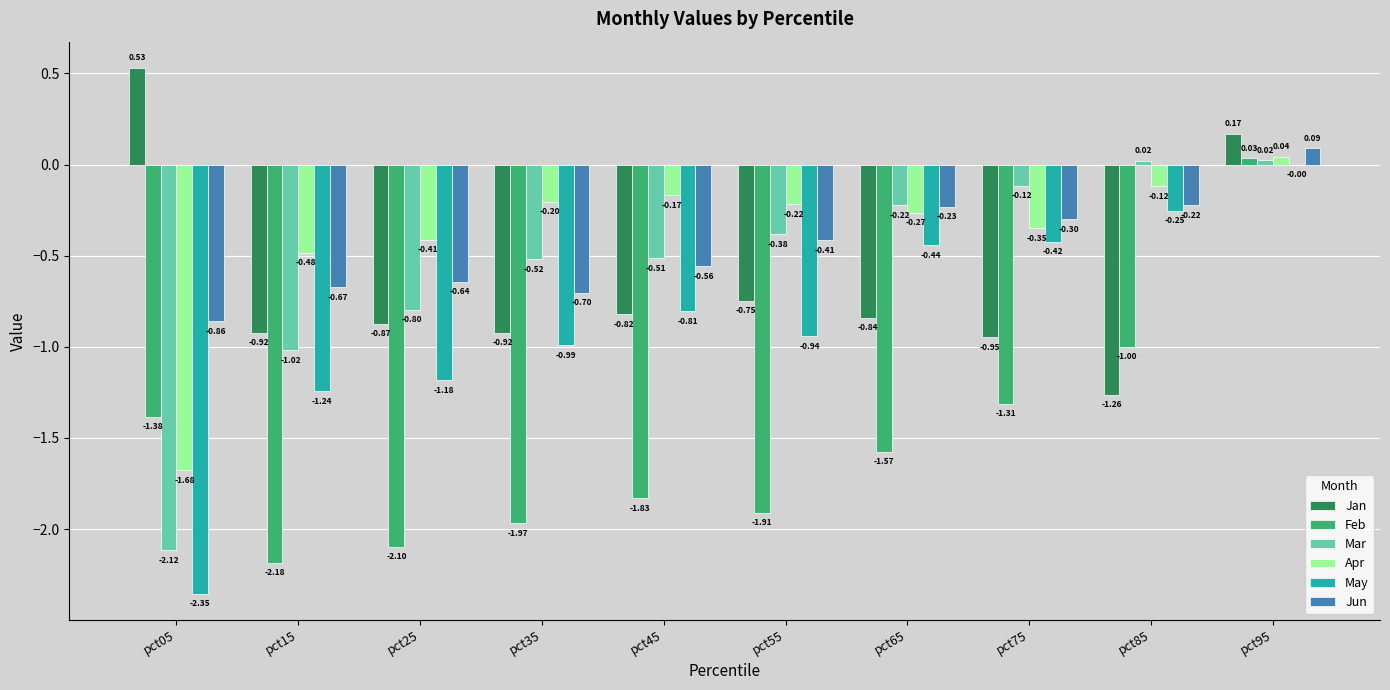

Is it true that Mar equals -0.8 at pct45?

False